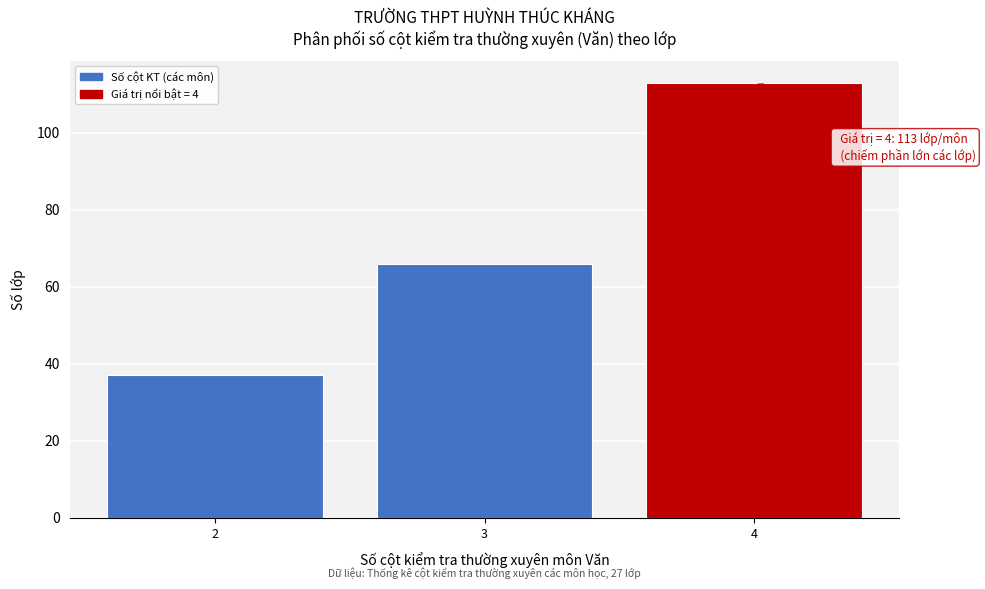

Reading right to left, extract all data points from this chart.

113	66	37